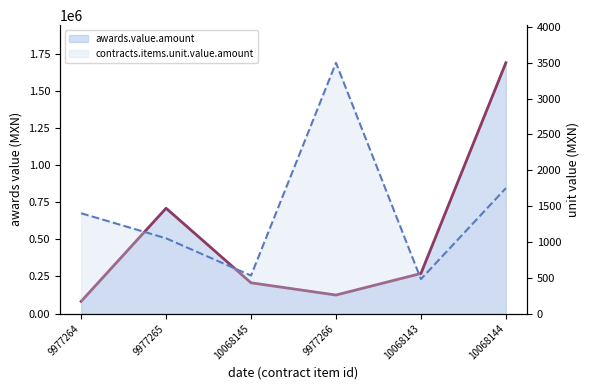

What is the average value of the awards.value.amount line series?

514092